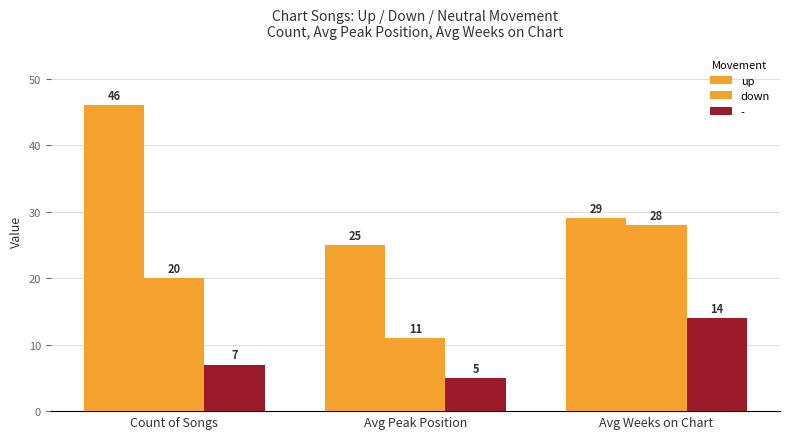

How many data points does each series have?

3